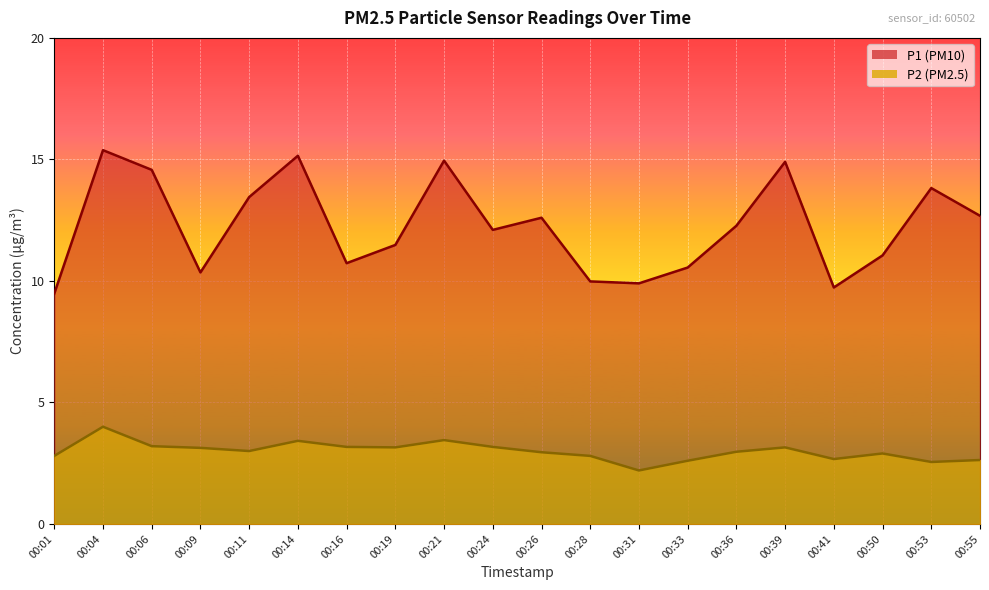

What are all the series names shown in the legend?

P1, P2